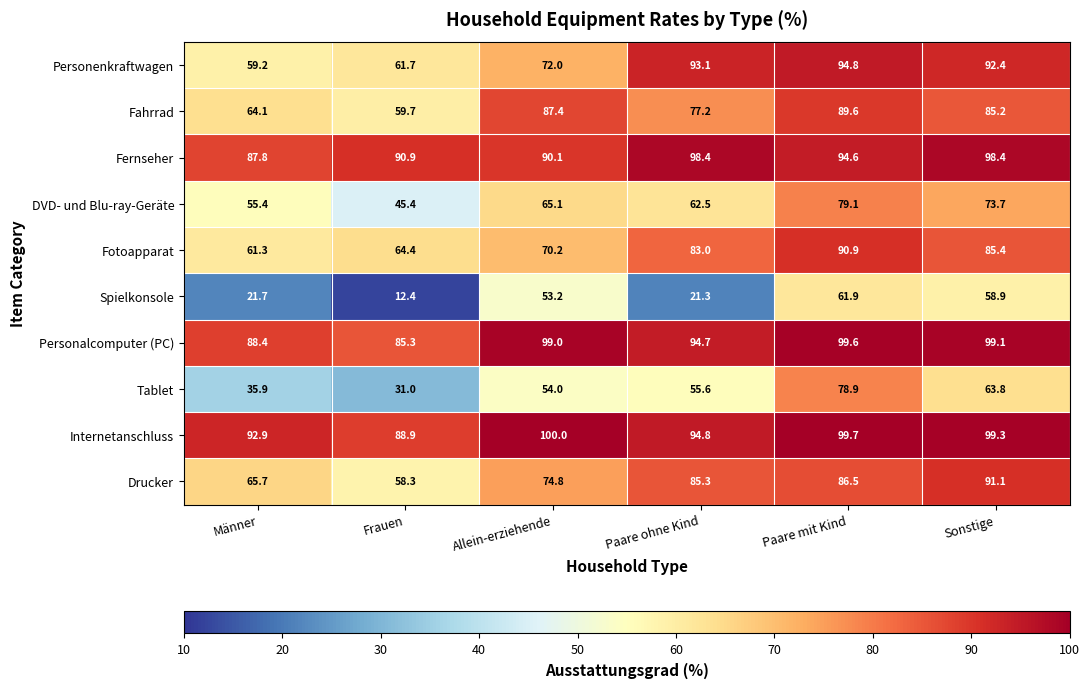

What is the approximate value of Spielkonsole at Allein-erziehende?

53.2